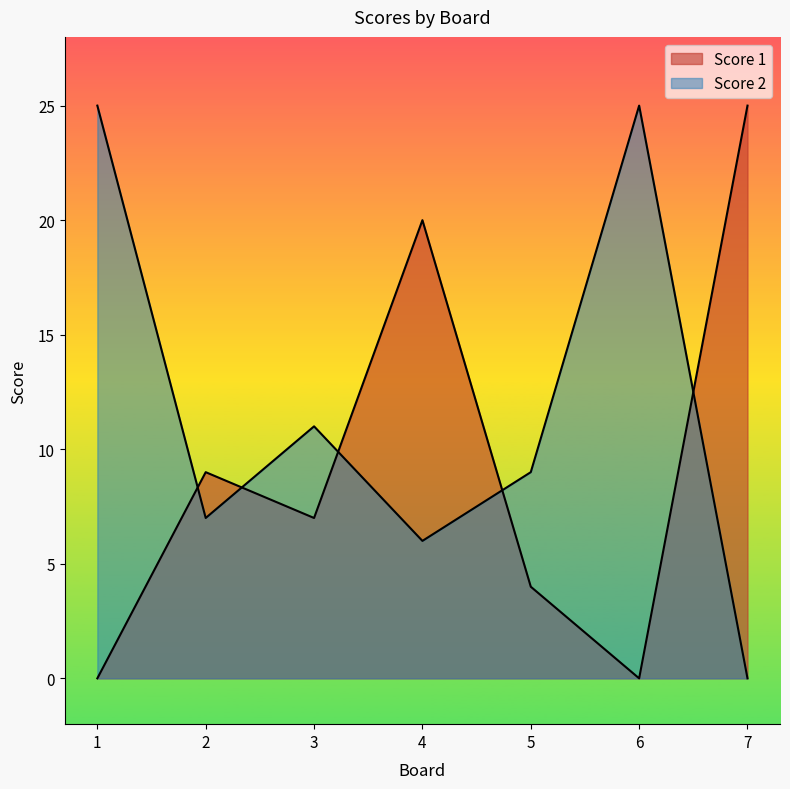

In Score 1, how many points are lower than both neighbors (excluding endpoints)?

2